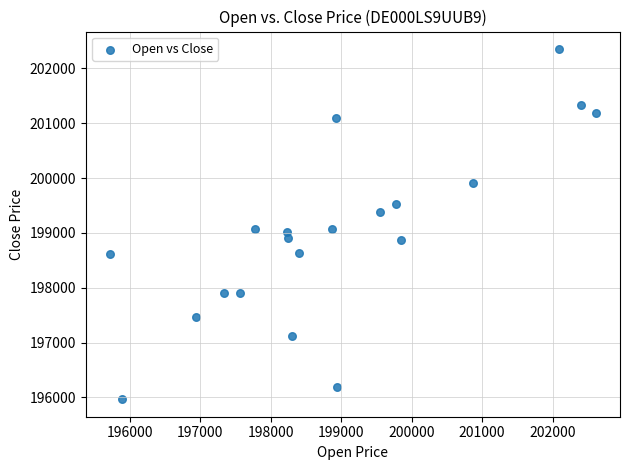

What is the range of Y values (max minus min)?

6386